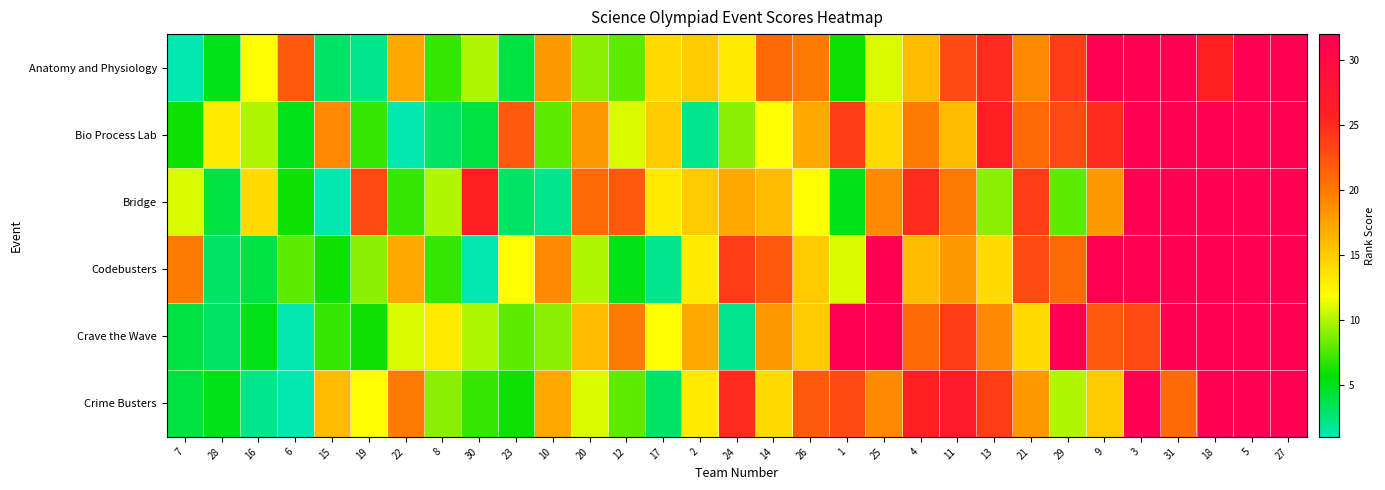

Reading left to right, extract all data points from this chart.

Anatomy and Physiology: 7=1	28=5	16=12	6=22	15=3	19=2	22=17	8=7	30=10	23=4	10=18	20=9	12=8	17=14	2=15	24=13	14=21	26=20	1=6	25=11	4=16	11=23	13=25	21=19	29=24	9=32	3=32	31=32	18=26	5=32	27=32
Bio Process Lab: 7=6	28=13	16=10	6=5	15=19	19=7	22=1	8=3	30=4	23=22	10=8	20=18	12=11	17=15	2=2	24=9	14=12	26=17	1=24	25=14	4=20	11=16	13=26	21=21	29=23	9=25	3=32	31=32	18=32	5=32	27=32
Bridge: 7=11	28=4	16=14	6=6	15=1	19=23	22=7	8=10	30=26	23=3	10=2	20=21	12=22	17=13	2=15	24=17	14=16	26=12	1=5	25=19	4=25	11=20	13=9	21=24	29=8	9=18	3=32	31=32	18=32	5=32	27=32
Codebusters: 7=20	28=3	16=4	6=8	15=6	19=9	22=17	8=7	30=1	23=12	10=19	20=10	12=5	17=2	2=13	24=24	14=22	26=15	1=11	25=32	4=16	11=18	13=14	21=23	29=21	9=32	3=32	31=32	18=32	5=32	27=32
Crave the Wave: 7=4	28=3	16=5	6=1	15=7	19=6	22=11	8=13	30=10	23=8	10=9	20=16	12=20	17=12	2=17	24=2	14=18	26=15	1=32	25=32	4=21	11=24	13=19	21=14	29=32	9=22	3=23	31=32	18=32	5=32	27=32
Crime Busters: 7=4	28=5	16=2	6=1	15=16	19=12	22=20	8=9	30=7	23=6	10=17	20=11	12=8	17=3	2=13	24=25	14=14	26=22	1=23	25=19	4=26	11=27	13=24	21=18	29=10	9=15	3=32	31=21	18=32	5=32	27=32